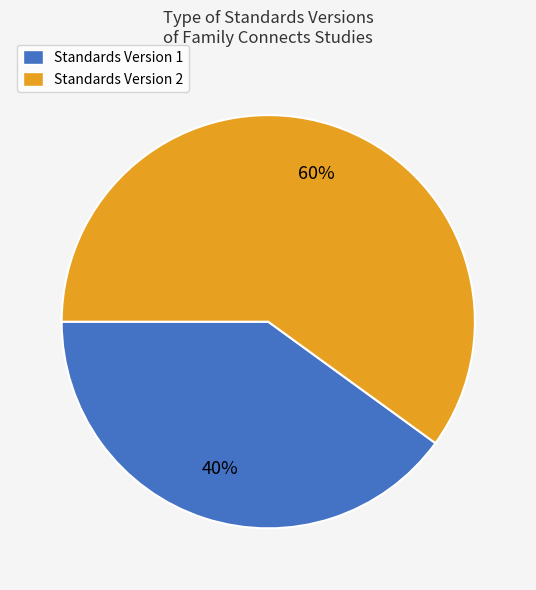

The Standards Version 2 slice represents 46% of the pie. True or false?

False